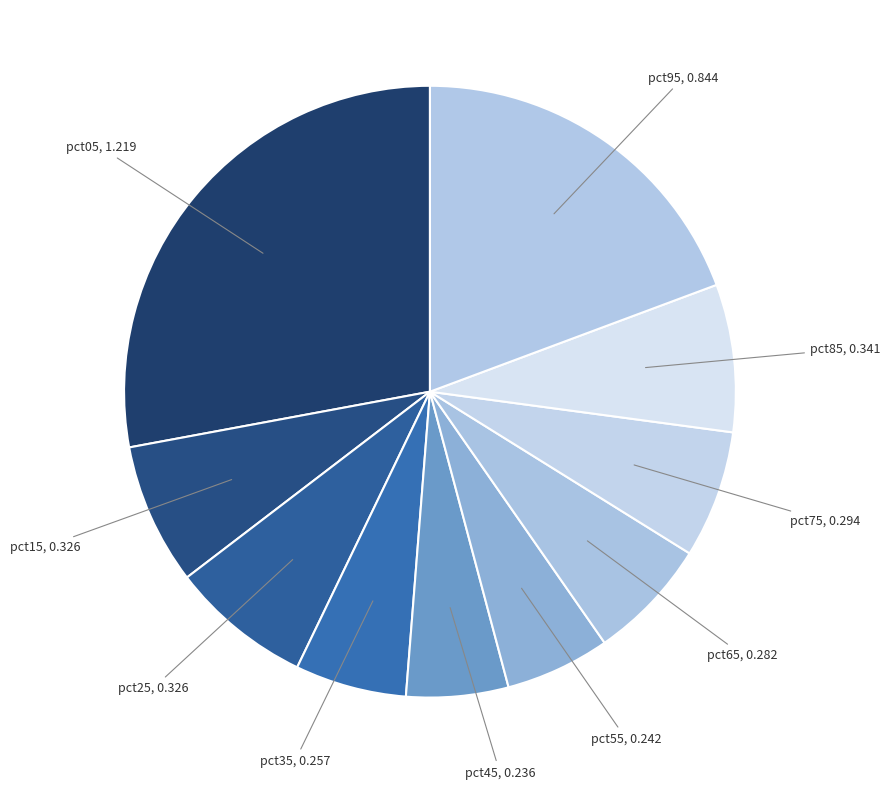

How many slices are in this pie chart?

10